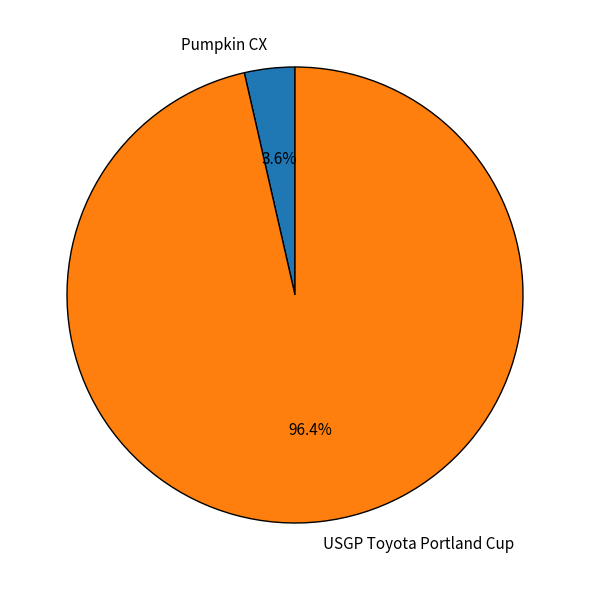

Is the sum of USGP Toyota Portland Cup and Pumpkin CX greater than half?

Yes